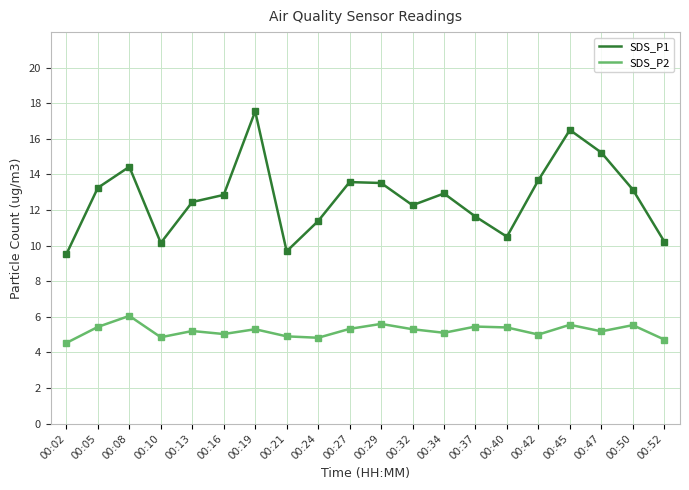

What is the sum of all SDS_P1 values?

254.5